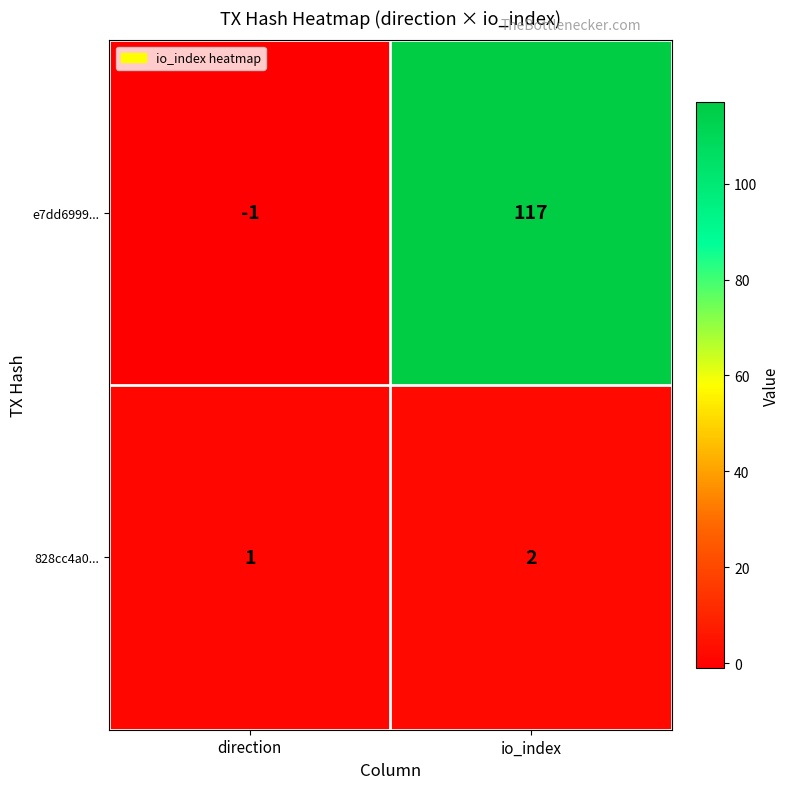

How many series are shown in this chart?

2